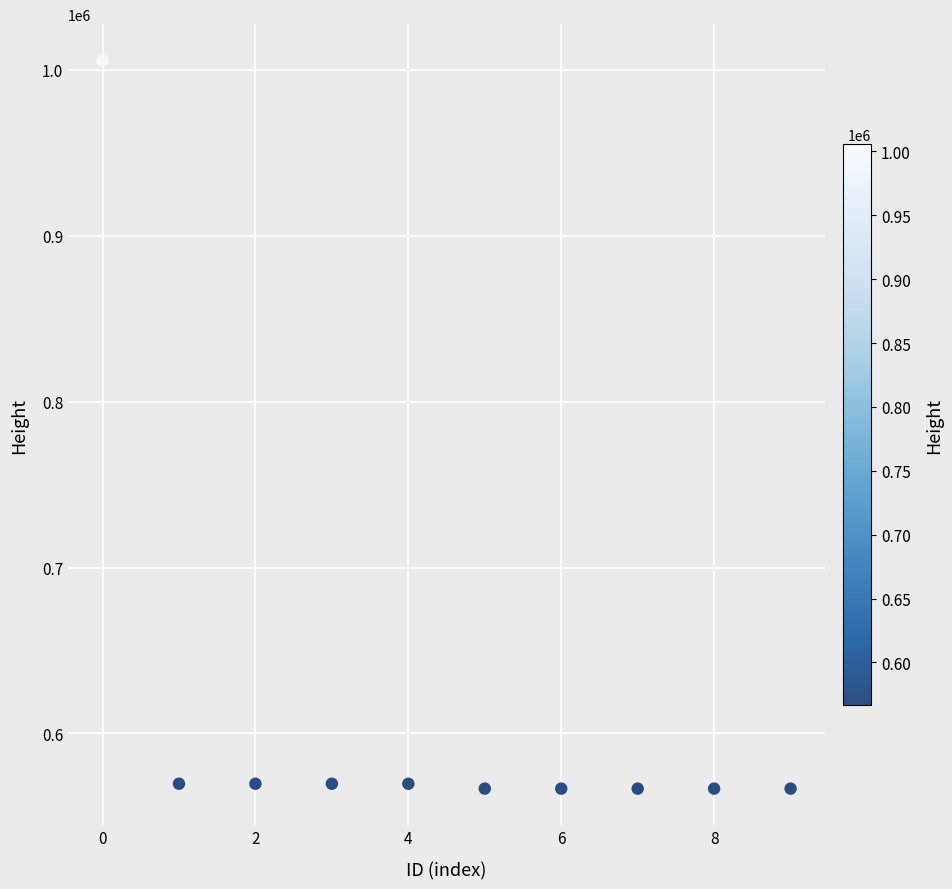

What is the average Y value?

611822